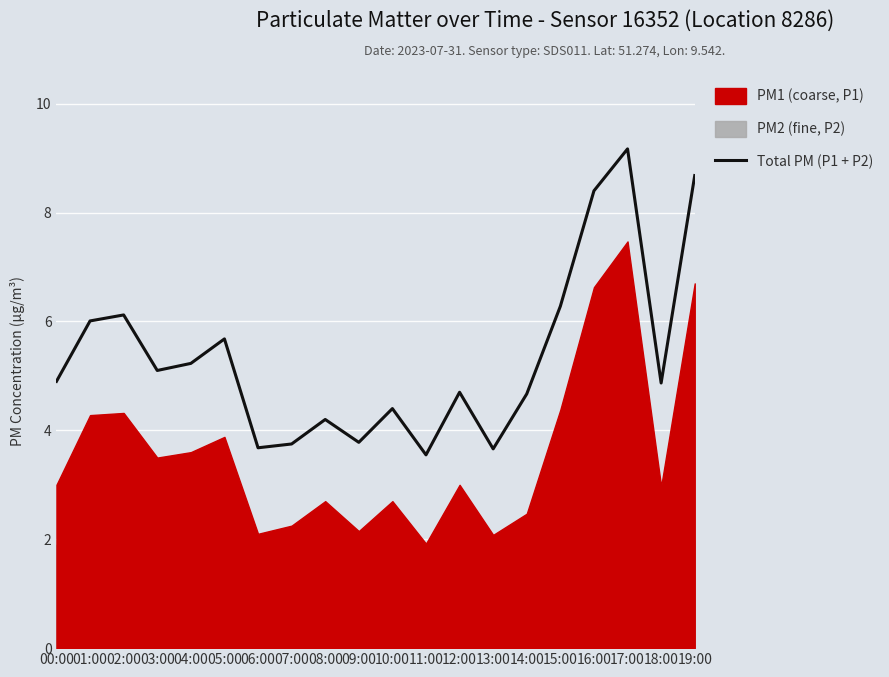

Approximately how many times larger is the value at 04:00 compared to 08:00?

1.2